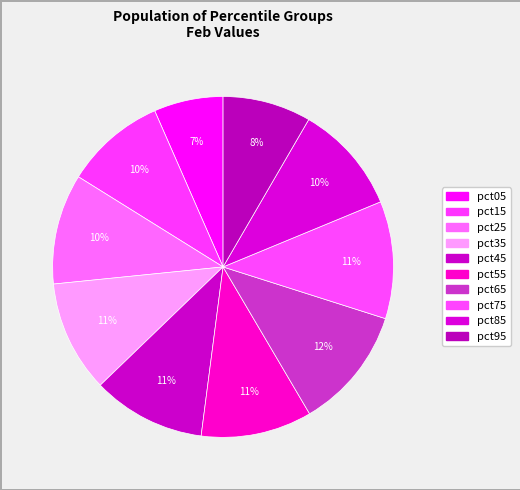

To the nearest percent, what is the difference between the pct75 and pct85 slice percentages?

1%